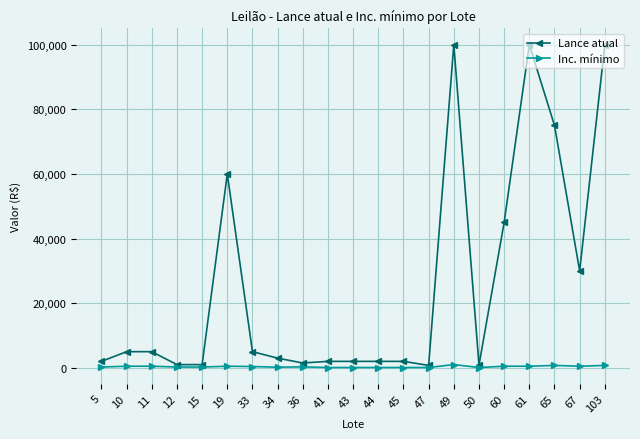

What is the highest value of the Lance atual series?

100000